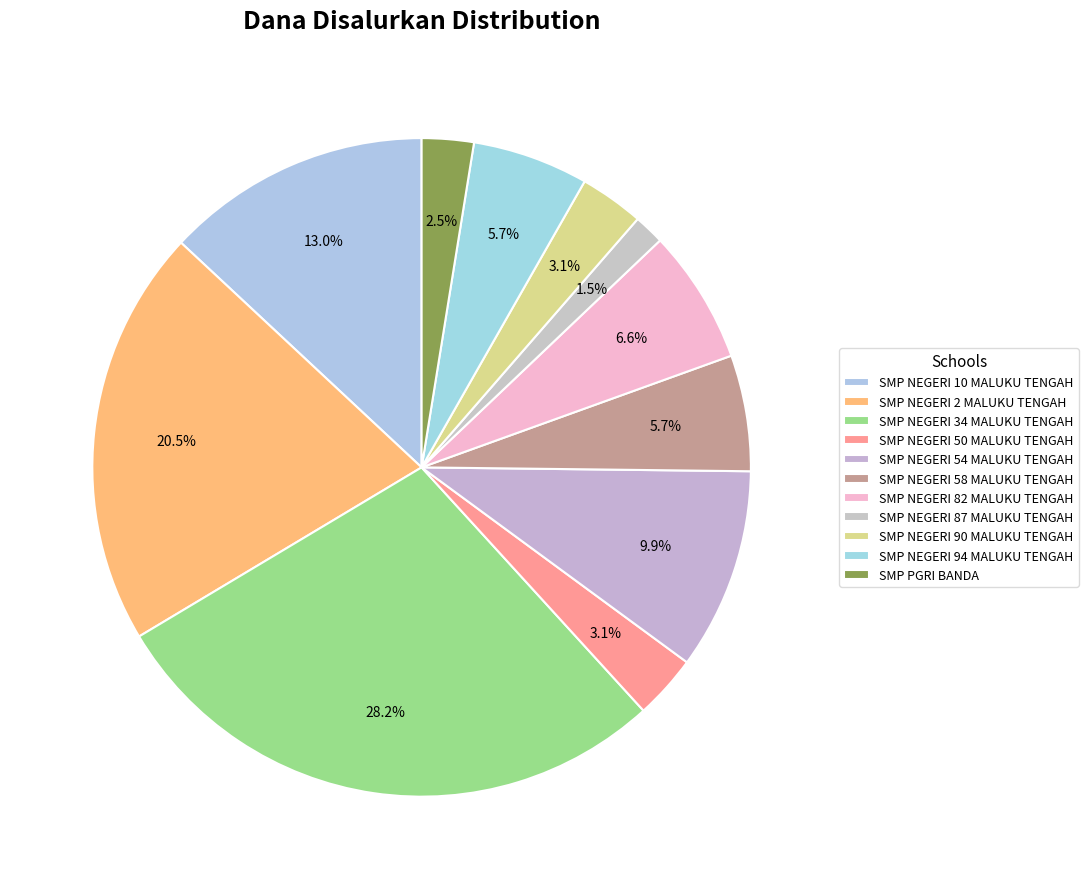

Which category has the smallest portion of the pie?

SMP NEGERI 87 MALUKU TENGAH